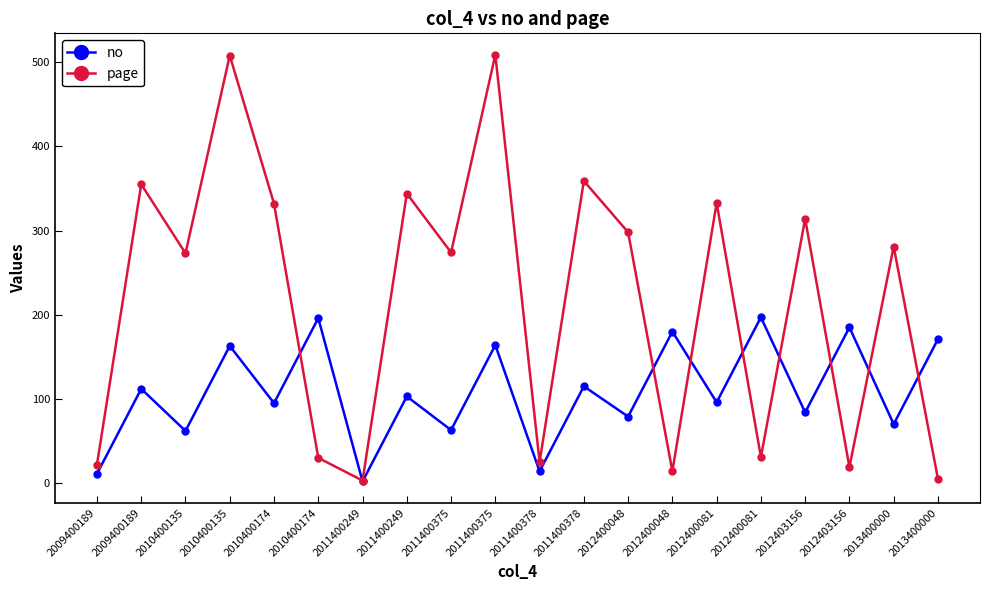

How many series are shown in this chart?

2